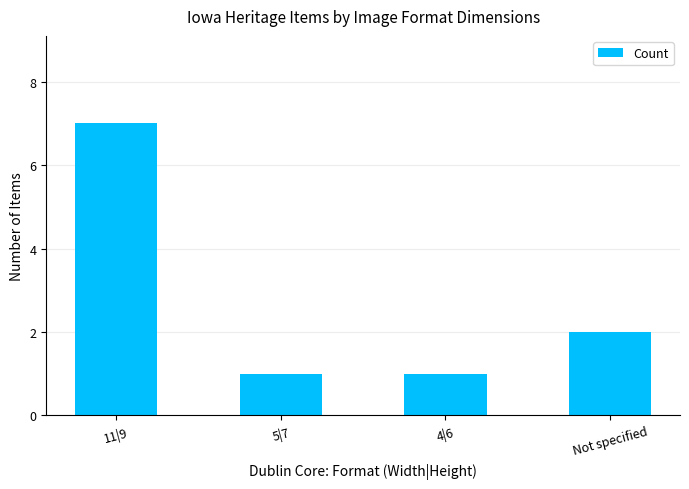

The value at 11|9 is 2. True or false?

False